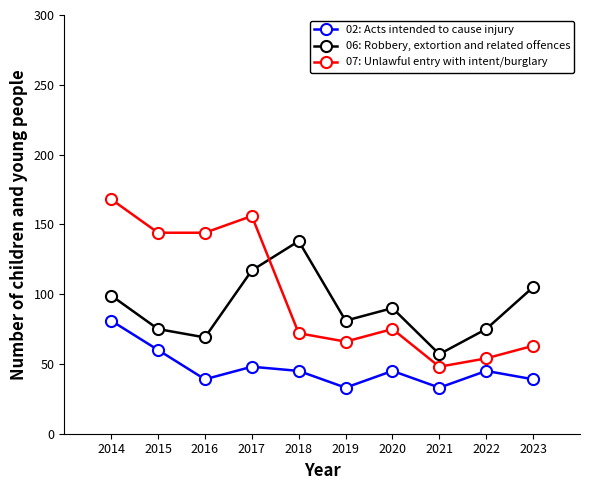

True or false: 06: Robbery, extortion and related offences and 02: Acts intended to cause injury cross at least once.

False